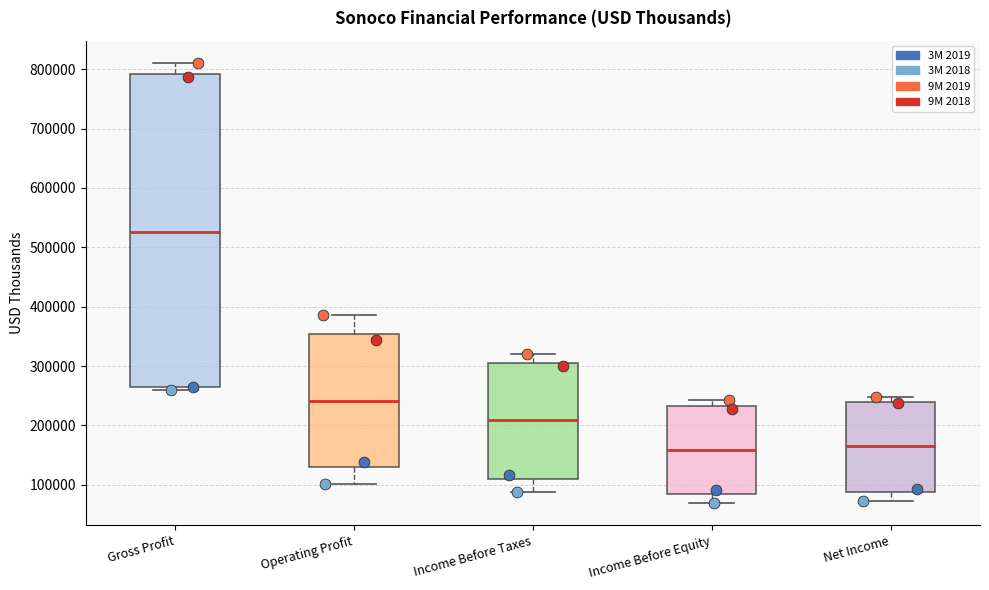

Where does the median line of the box for Gross Profit sit on the y-axis? The values are not printed on the chart, so give them approximately, as read against the axis.

530000